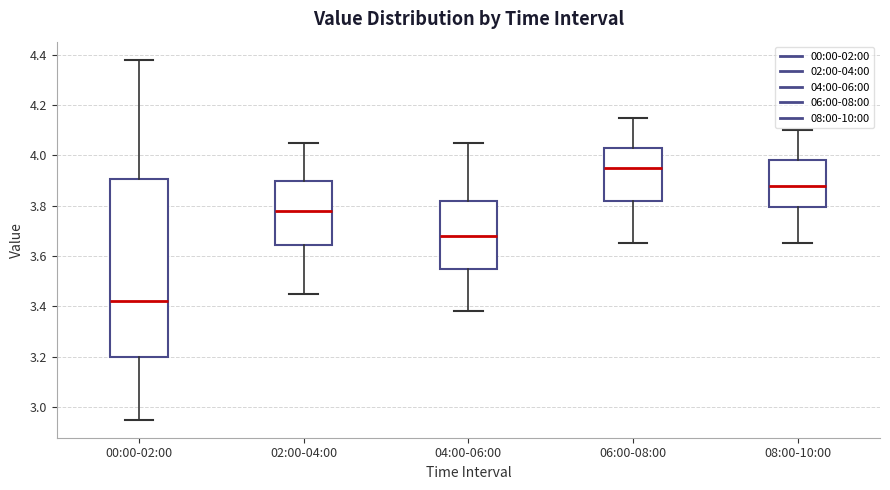

Which box's median line is the lowest?

00:00-02:00